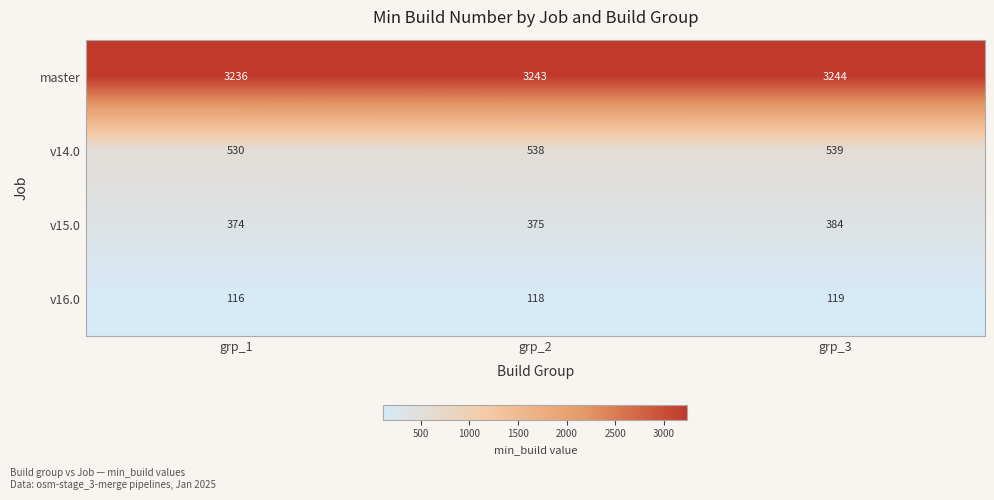

What is the difference between the maximum and minimum values in the master series?

8